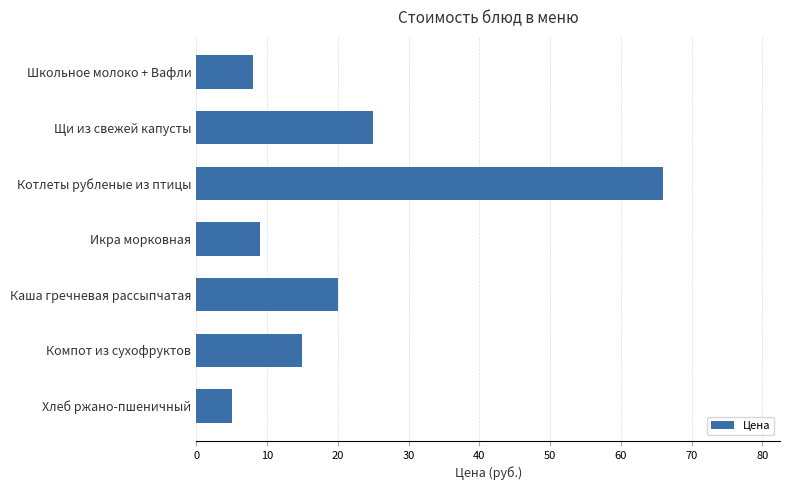

Does the chart contain any negative values?

No